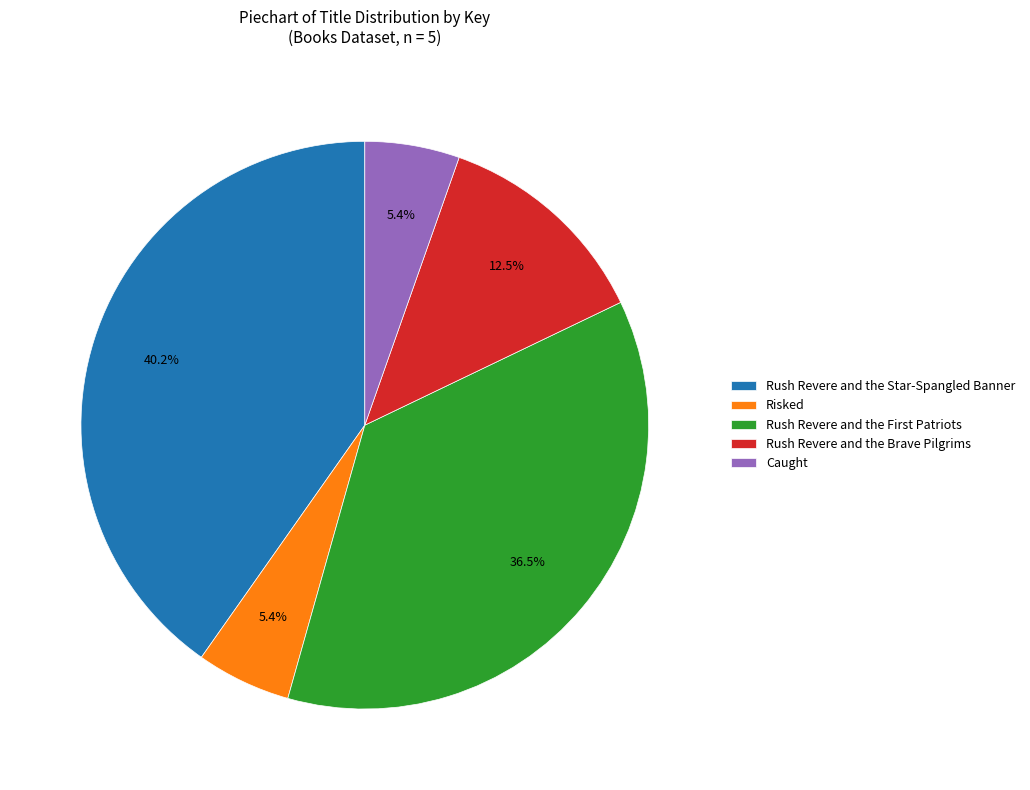

How many slices are in this pie chart?

5